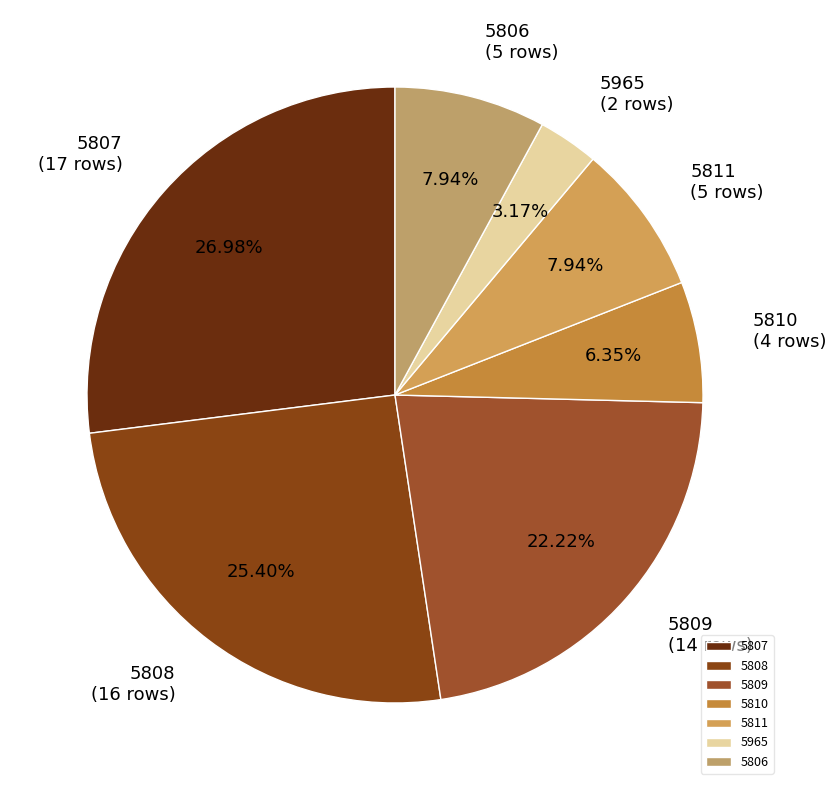

Which slice is the smallest?

5965